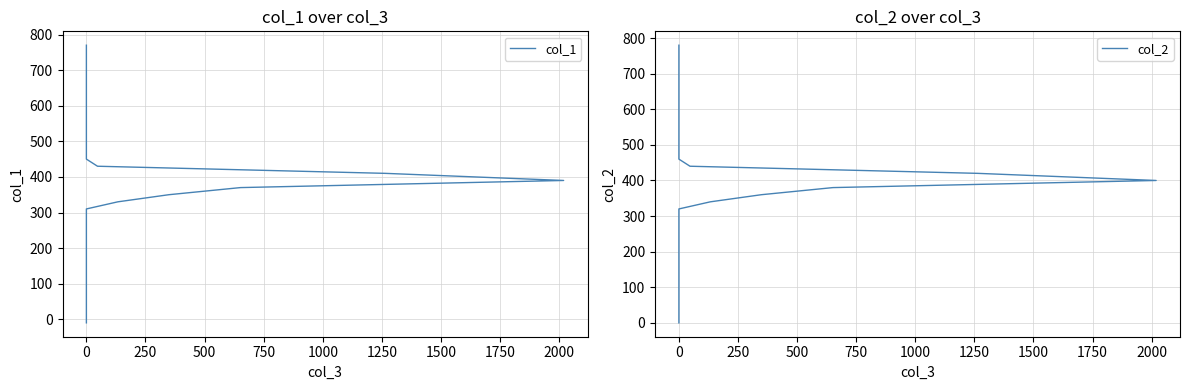

How many positive values does the col_2 series have?

39